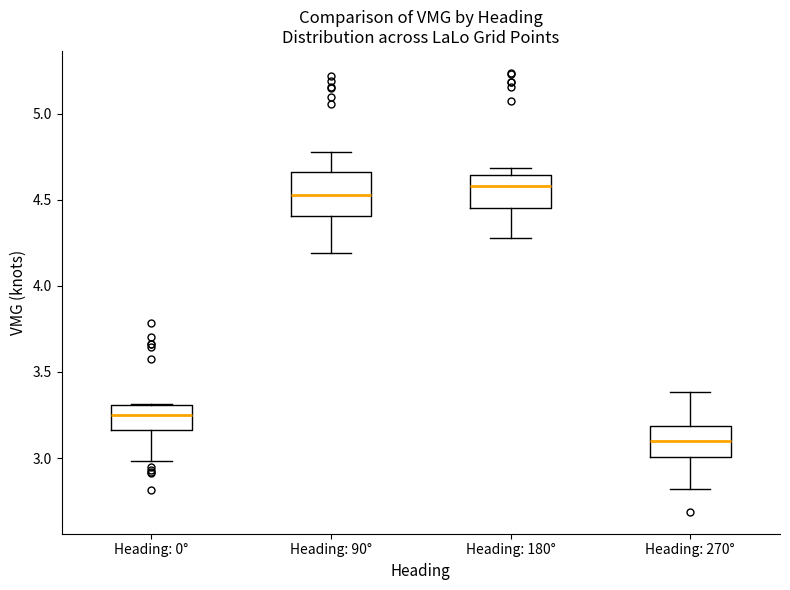

Reading left to right, transcribe this box plot: for each box, give where its median line is, the range the box spans, and where its two whiskers end, as read against the y-axis. The values are not printed on the chart, so give them approximately, as read against the axis.

Heading: 0°: median 3.25, box 3.15 to 3.30, whiskers 3.00 to 3.30
Heading: 90°: median 4.55, box 4.40 to 4.65, whiskers 4.20 to 4.75
Heading: 180°: median 4.60, box 4.45 to 4.65, whiskers 4.30 to 4.70
Heading: 270°: median 3.10, box 3.00 to 3.20, whiskers 2.80 to 3.40